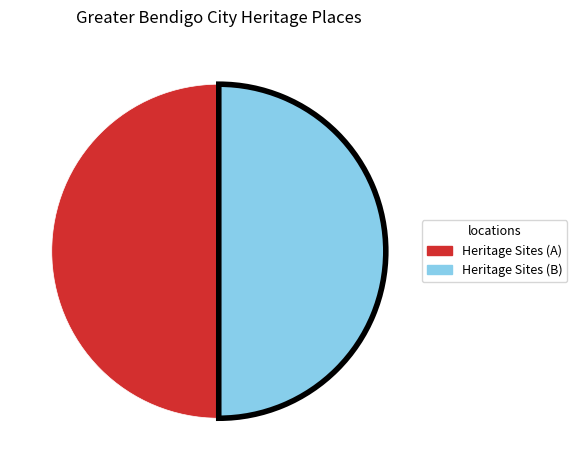

Do Heritage Sites (B) and Heritage Sites (A) together represent more than half of the pie?

Yes